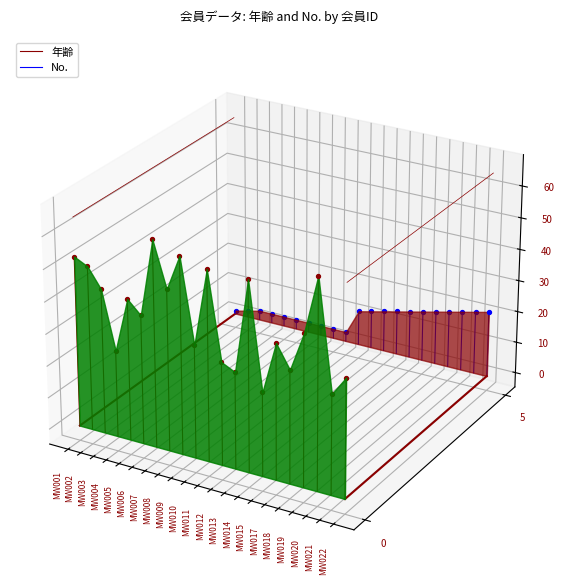

Which series has the widest spread of Y values?

年齢